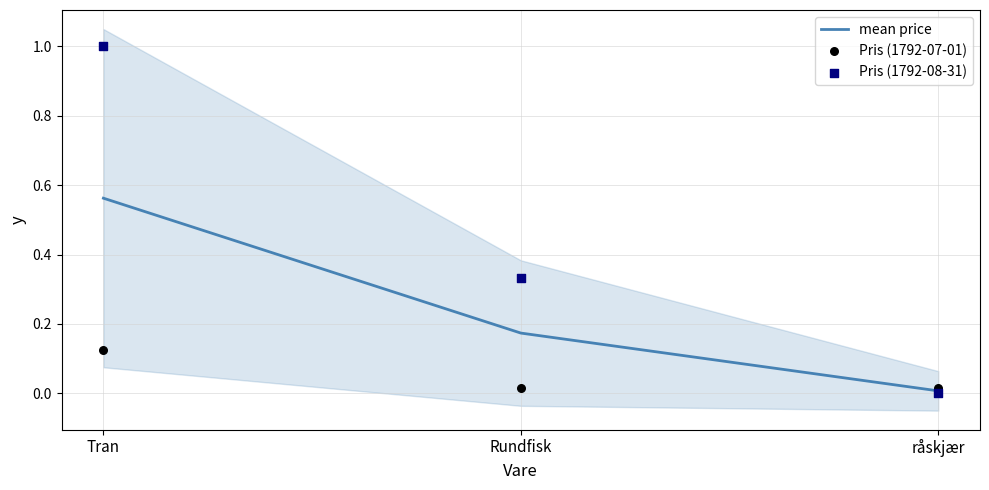

At which category is the sum across all series the highest?

Tran